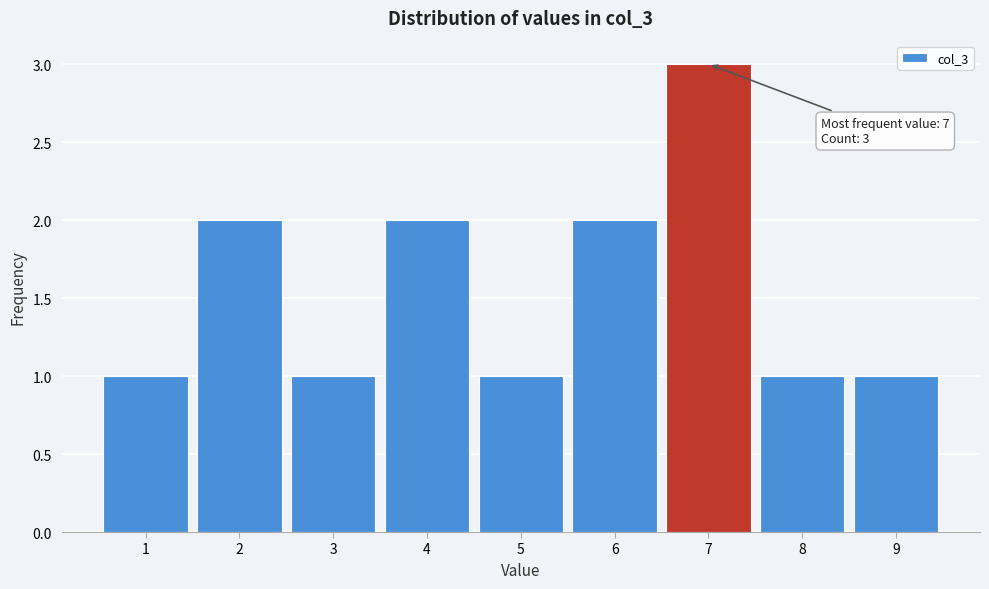

Which range on the x-axis has the tallest bar?

6.5 to 7.5